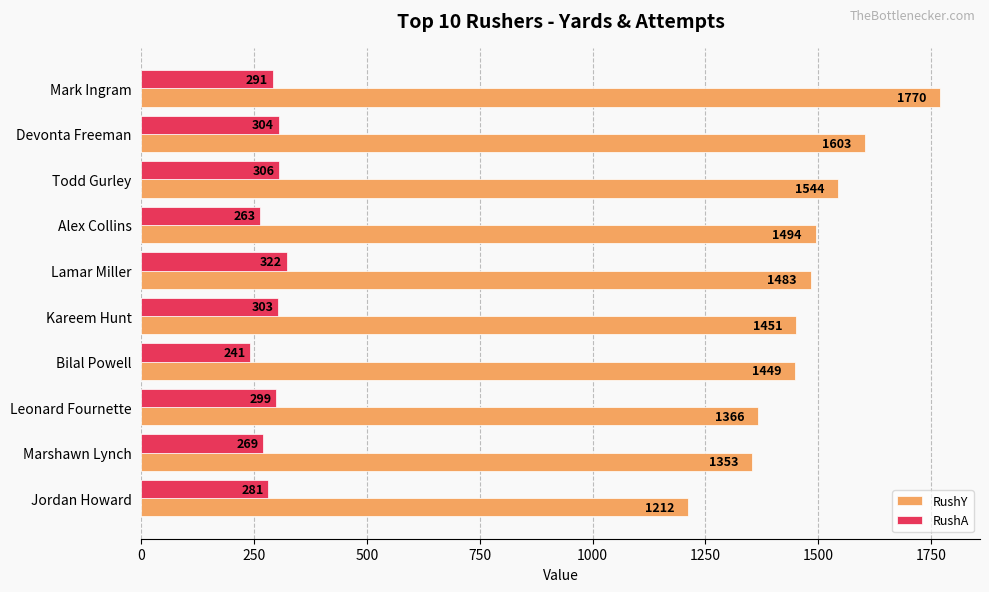

Which series has the largest range (max minus min)?

RushY